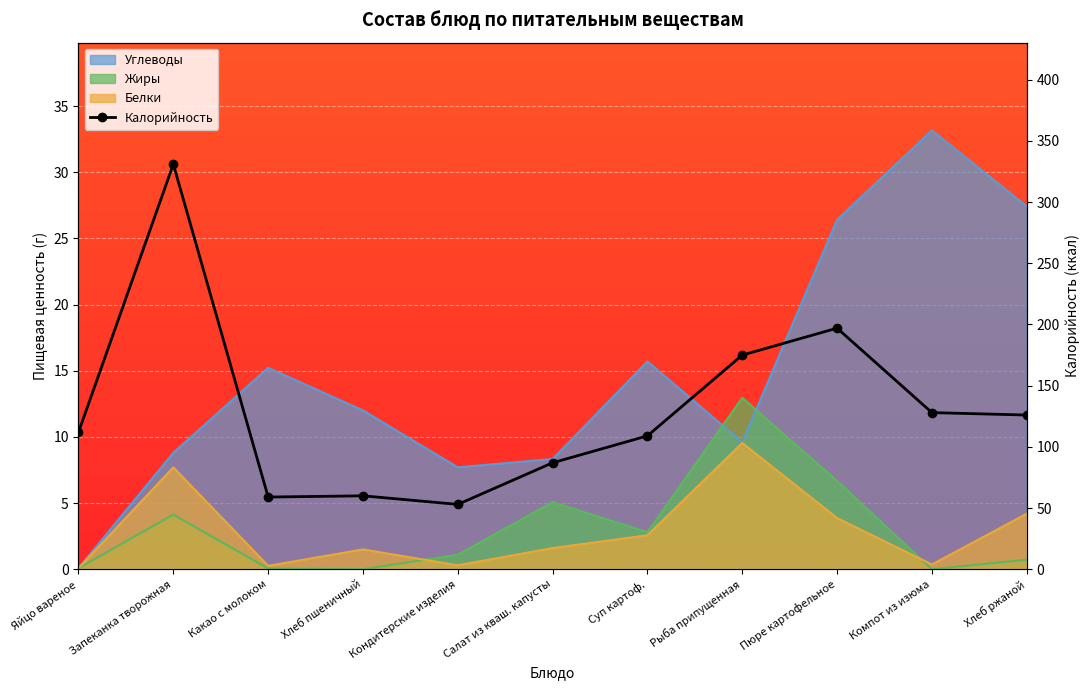

How many values exceed 112?

5